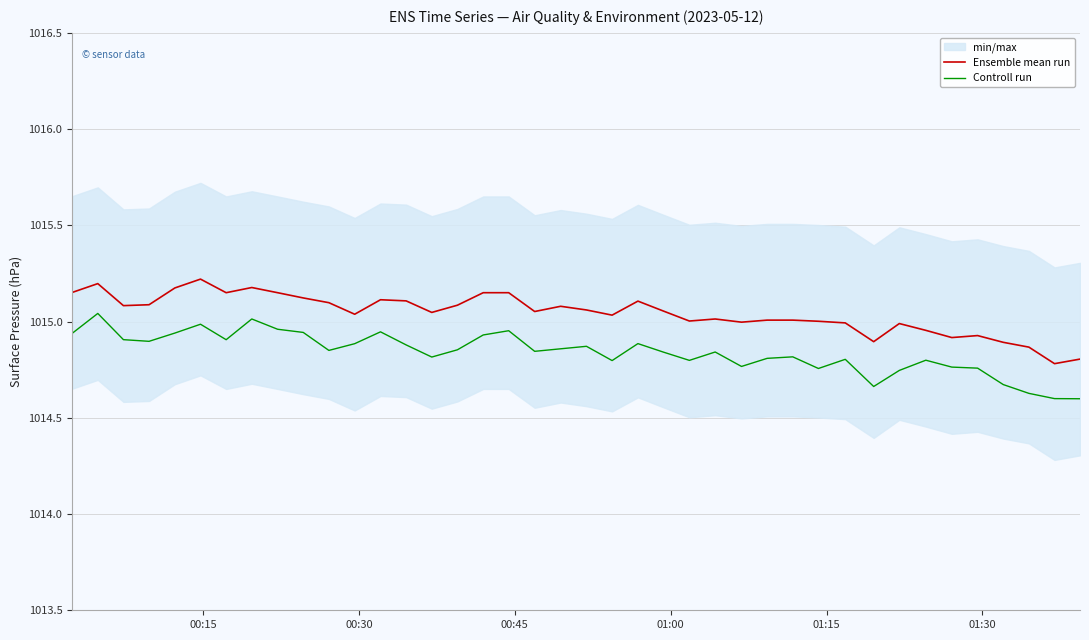

In Controll run, how many points are higher than both neighbors (excluding endpoints)?

11